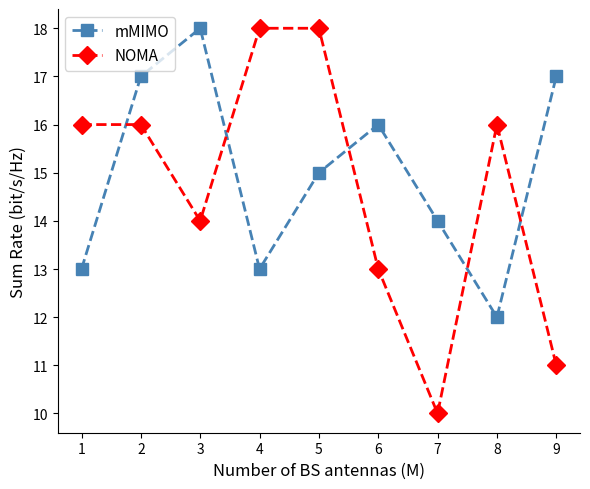

What is the spread (max minus min) of values at 6?

3